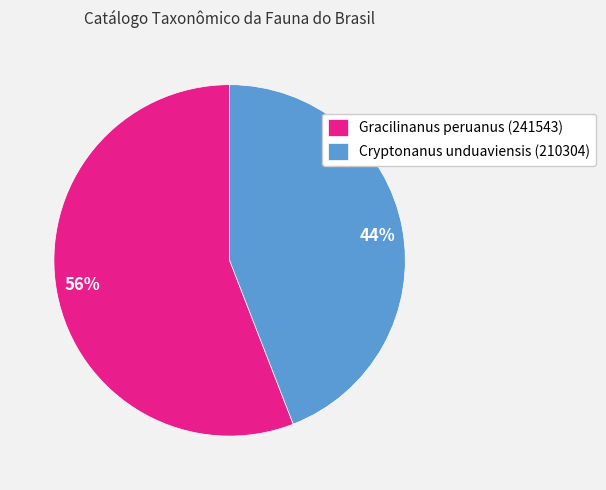

How many segments does this pie chart have?

2